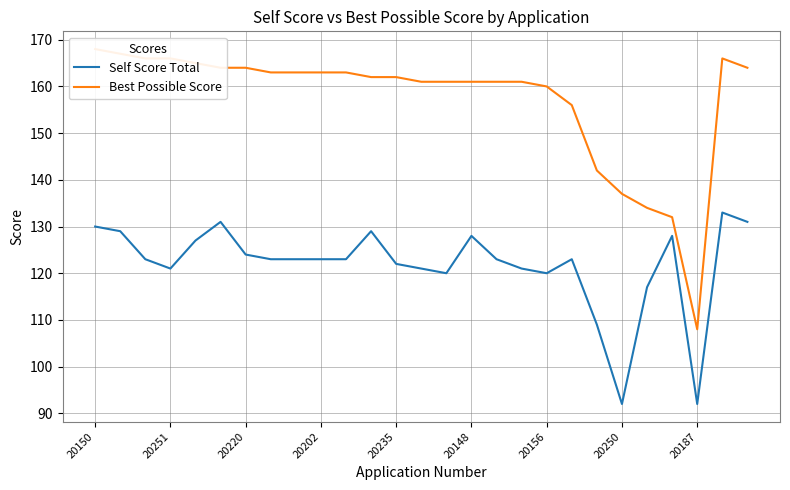

List the series in order of their peak value, lowest first.

Self Score Total, Best Possible Score